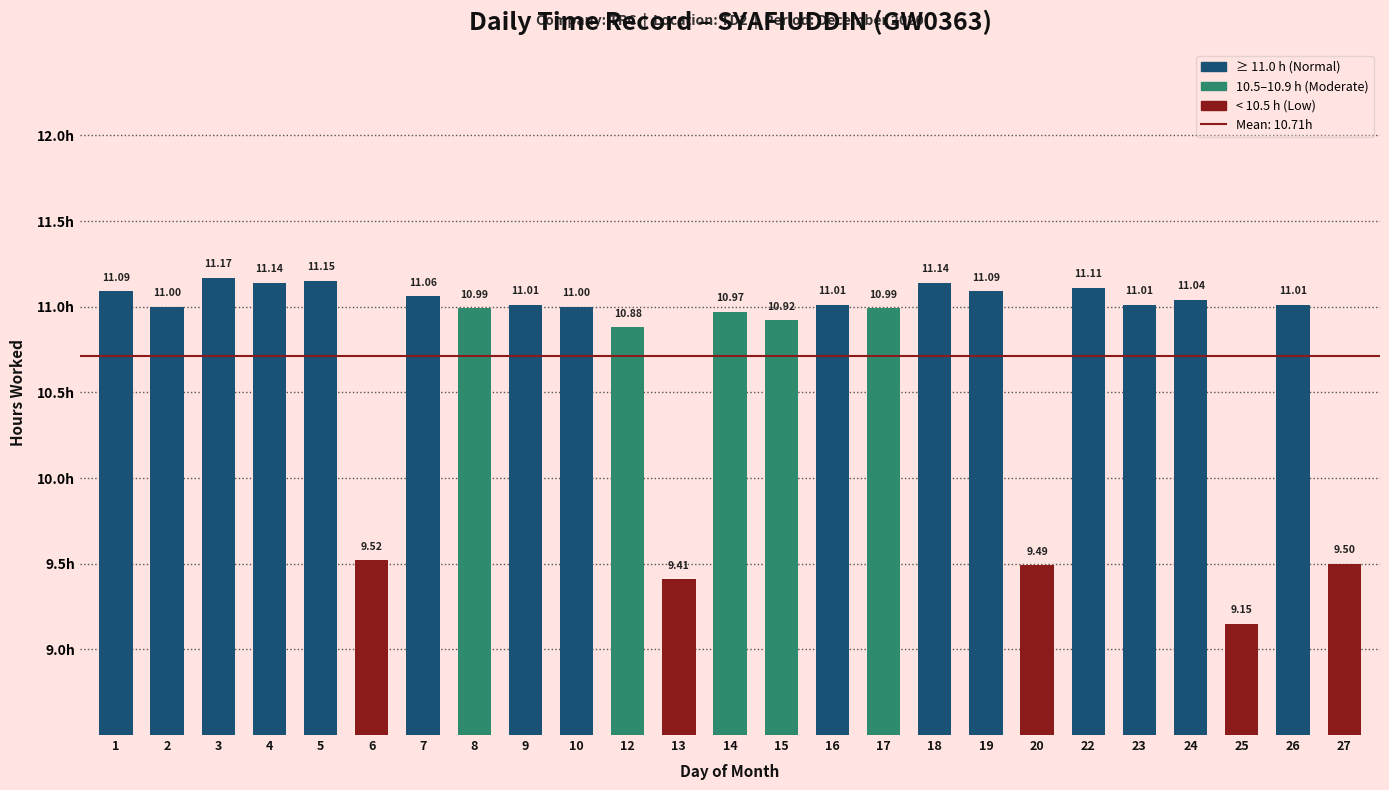

What is the maximum value shown in the chart?

11.2